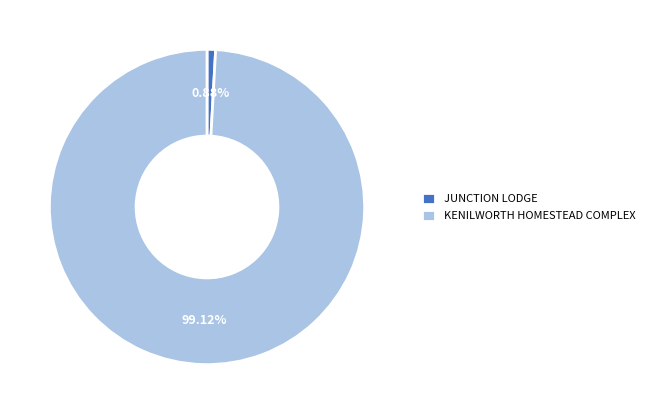

To the nearest percent, what portion does JUNCTION LODGE represent?

1%